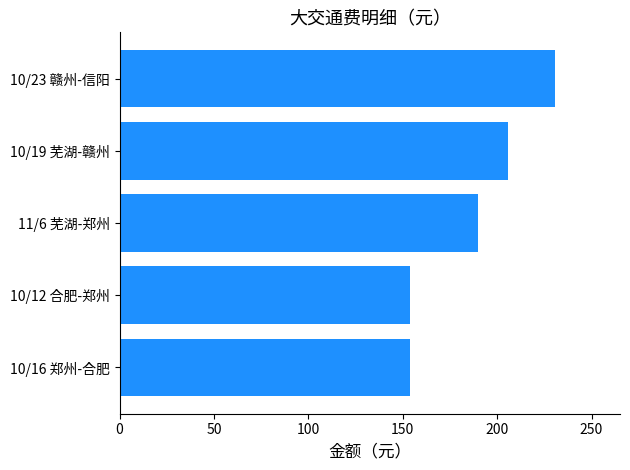

Reading bottom to top, extract all data points from this chart.

154.0	154.0	190.0	206.0	230.5